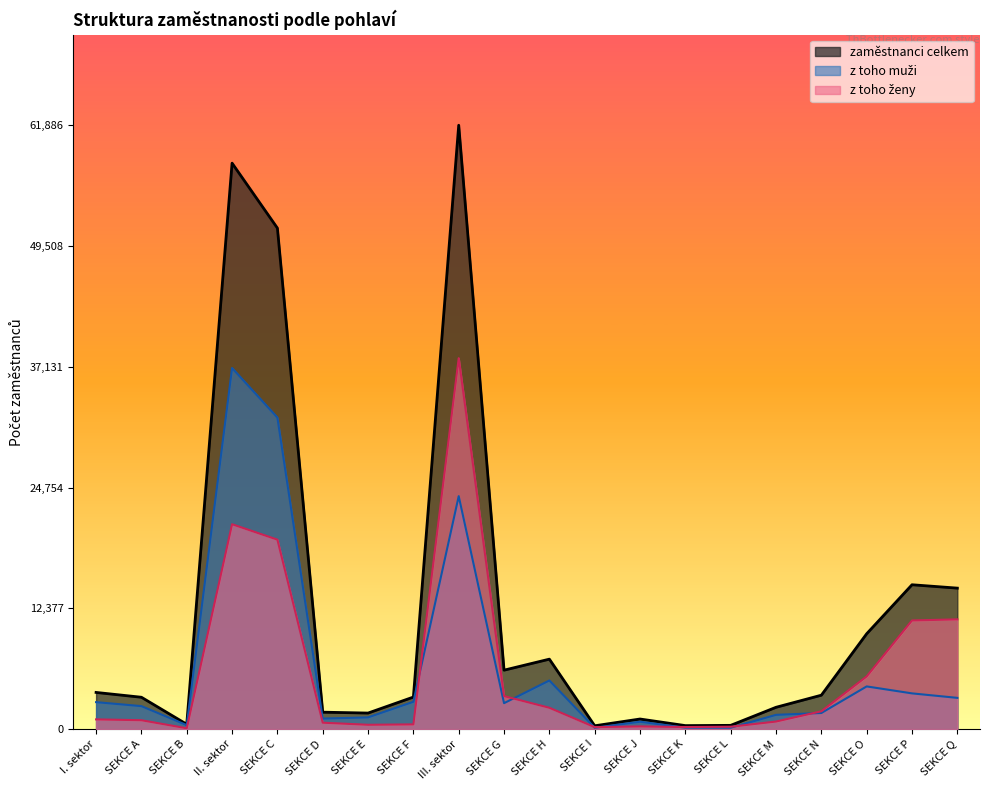

The value of zaměstnanci celkem at SEKCE K is 357. True or false?

True